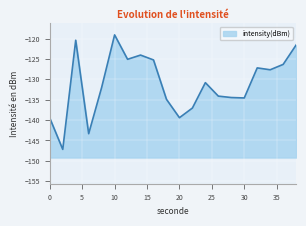

Reading left to right, extract all data points from this chart.

0=-139.5	2=-147.2	4=-120.4	6=-143.4	8=-132.0	10=-119.1	12=-125.1	14=-124.1	16=-125.3	18=-134.9	20=-139.4	22=-137.1	24=-130.8	26=-134.1	28=-134.5	30=-134.6	32=-127.2	34=-127.7	36=-126.4	38=-121.6